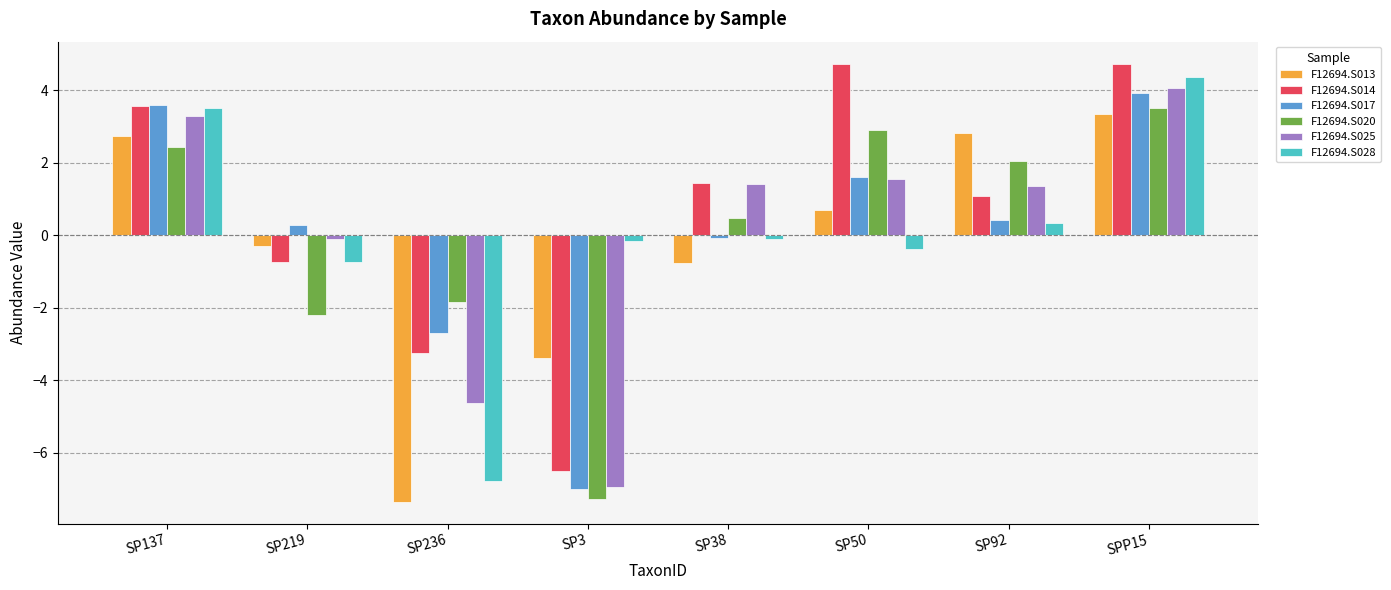

How many data points in F12694.S014 are above 1?

5